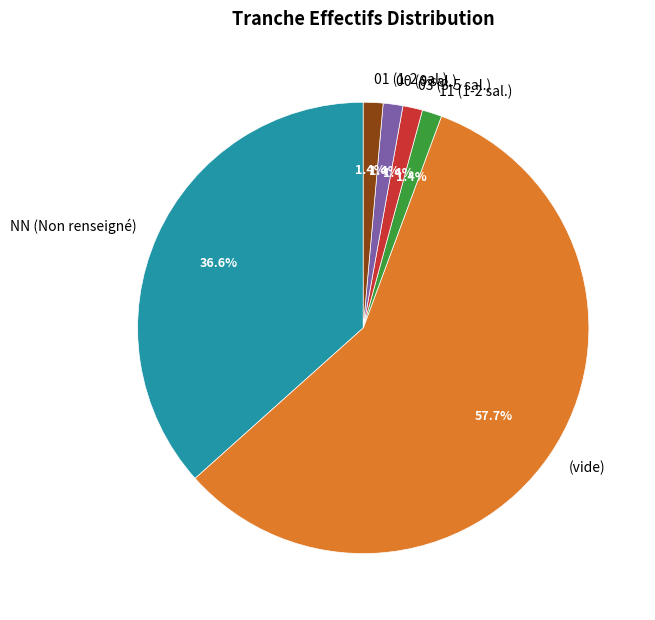

What is the largest slice in the pie chart?

(vide)